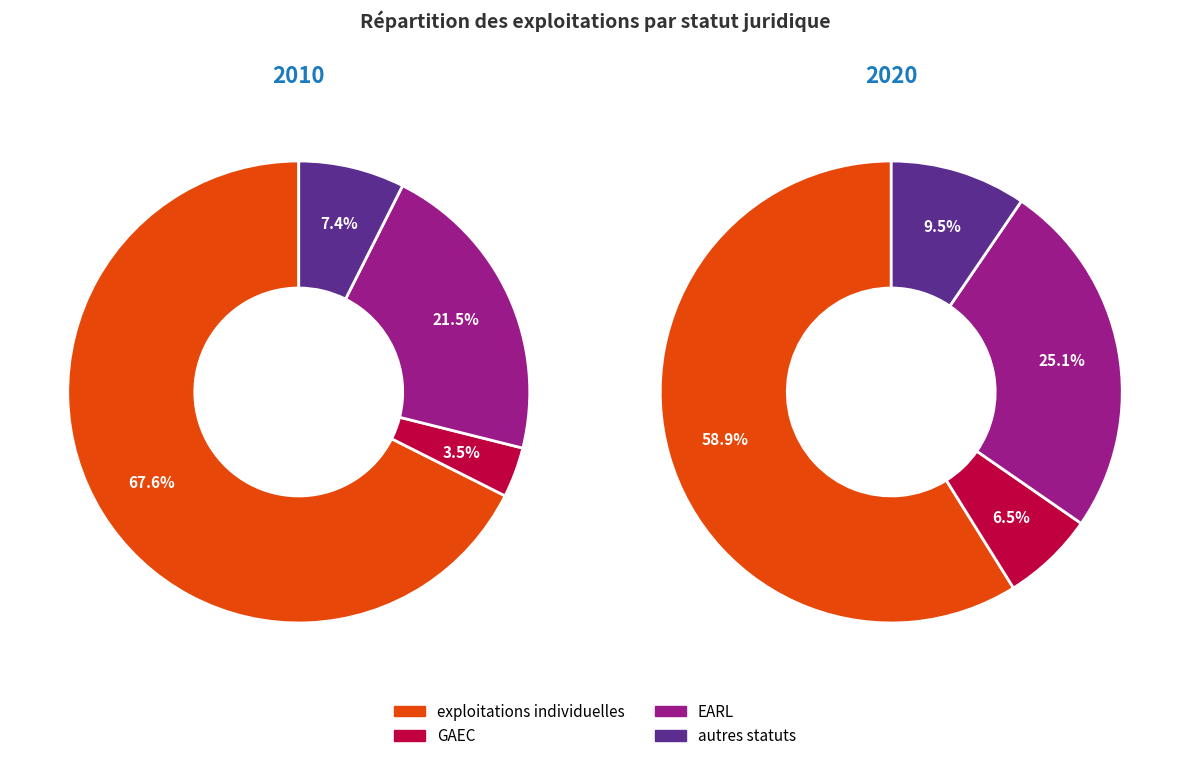

What is the largest slice in the pie chart?

exploitations individuelles